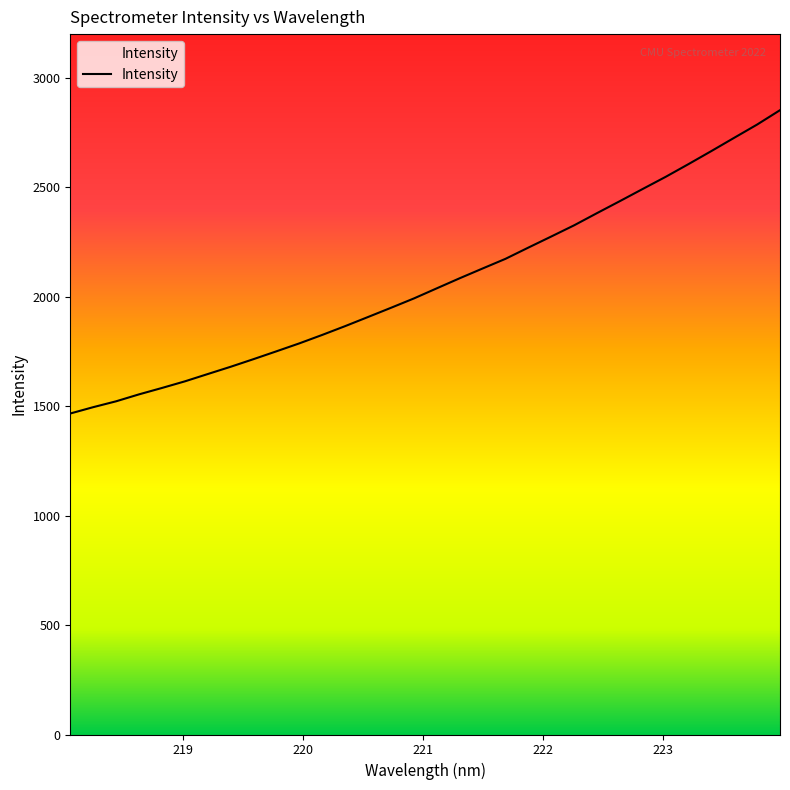

At which label does the data first exceed 2038?

221.1174